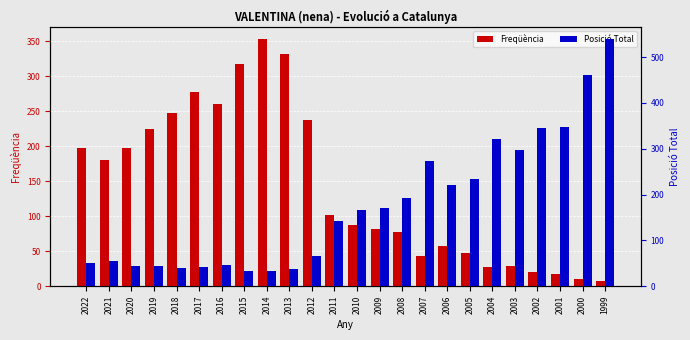

What is the value of the Freqüència bar at the 9th from the left?

353